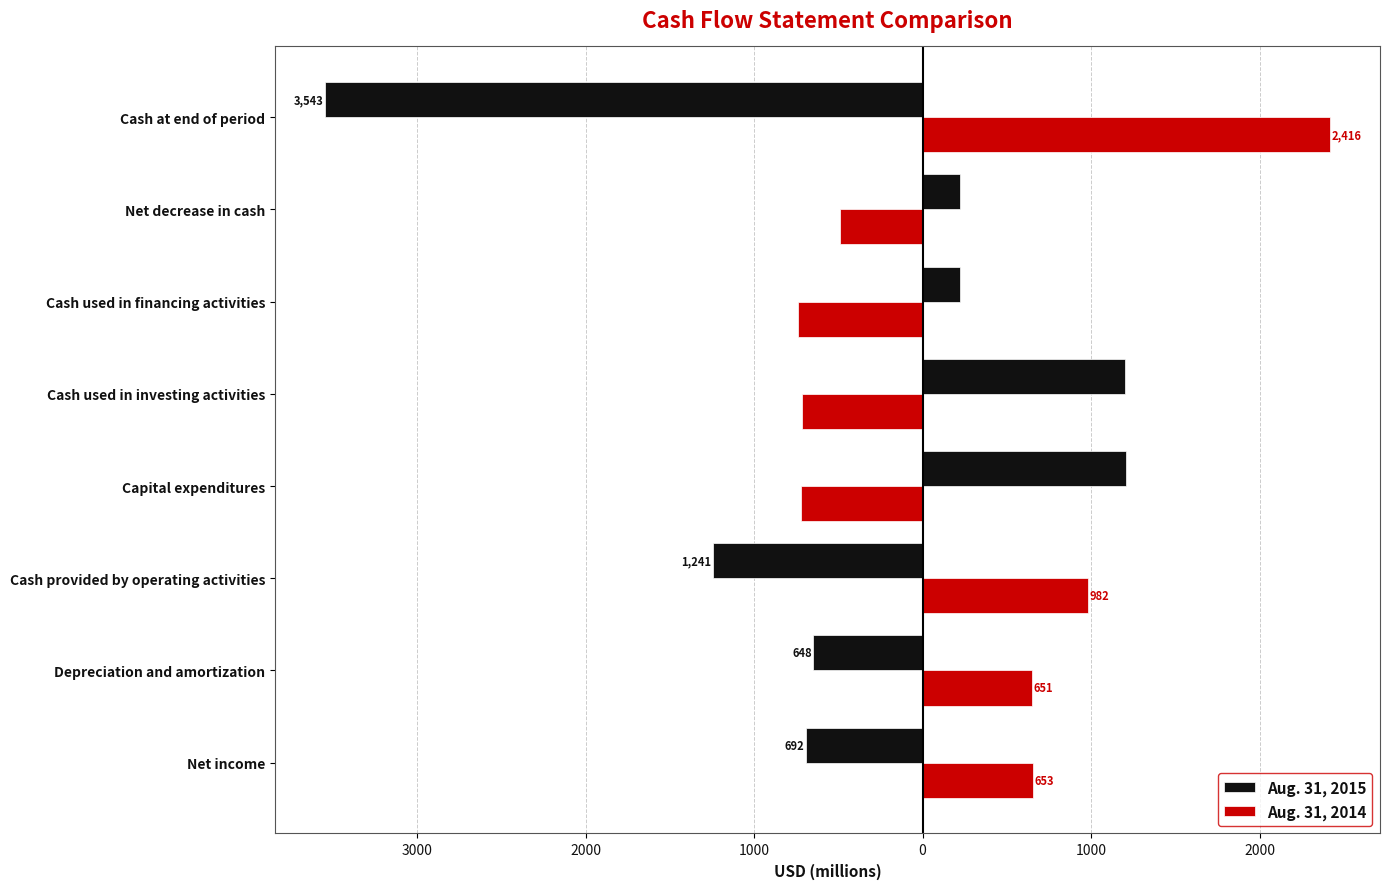

What are all the series names shown in the legend?

Aug. 31, 2015, Aug. 31, 2014